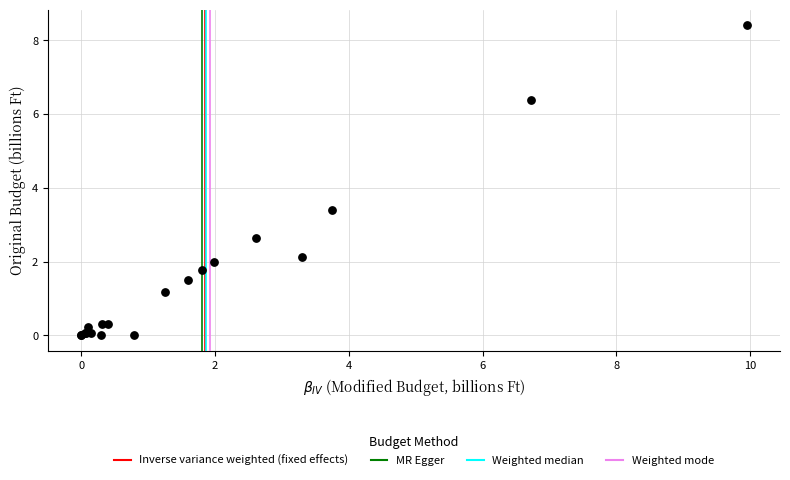

What Y value in the scatter plot is closest to 4?

3.4